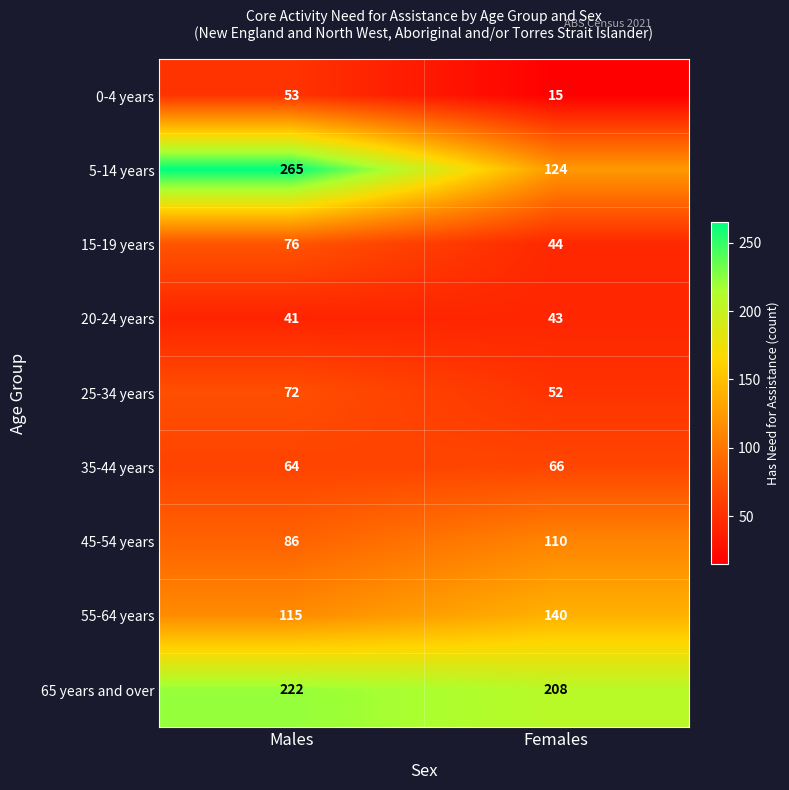

What is the spread (max minus min) of values at Males?

224